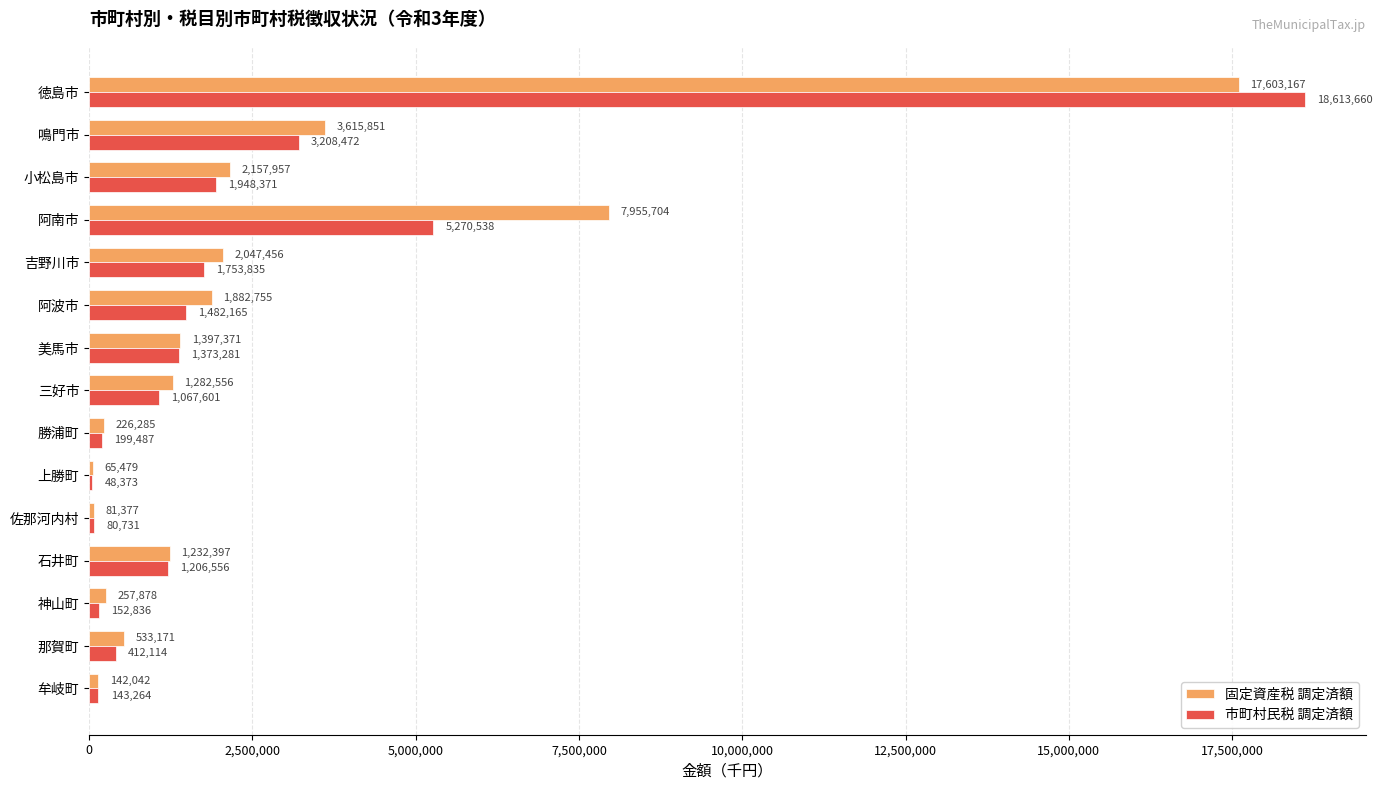

Between 阿南市 and 牟岐町, which series saw the biggest shift?

固定資産税 調定済額